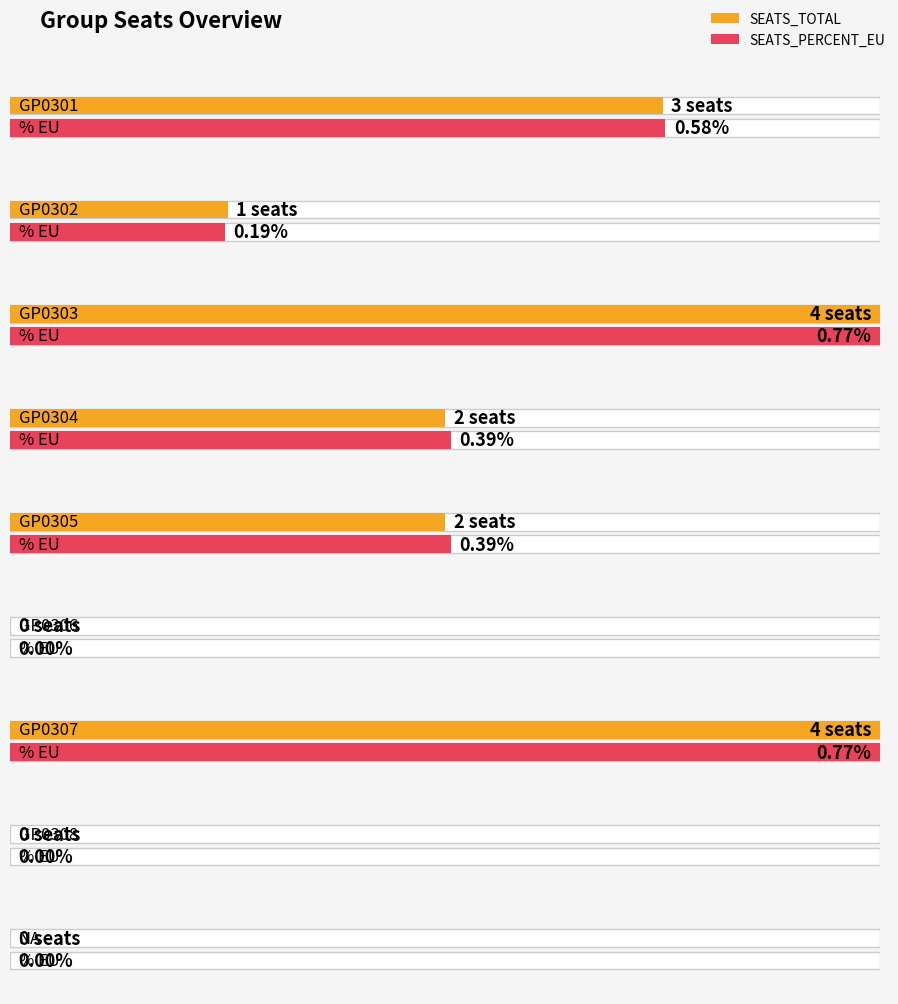

What is the total value across all series at GP0303?

4.8